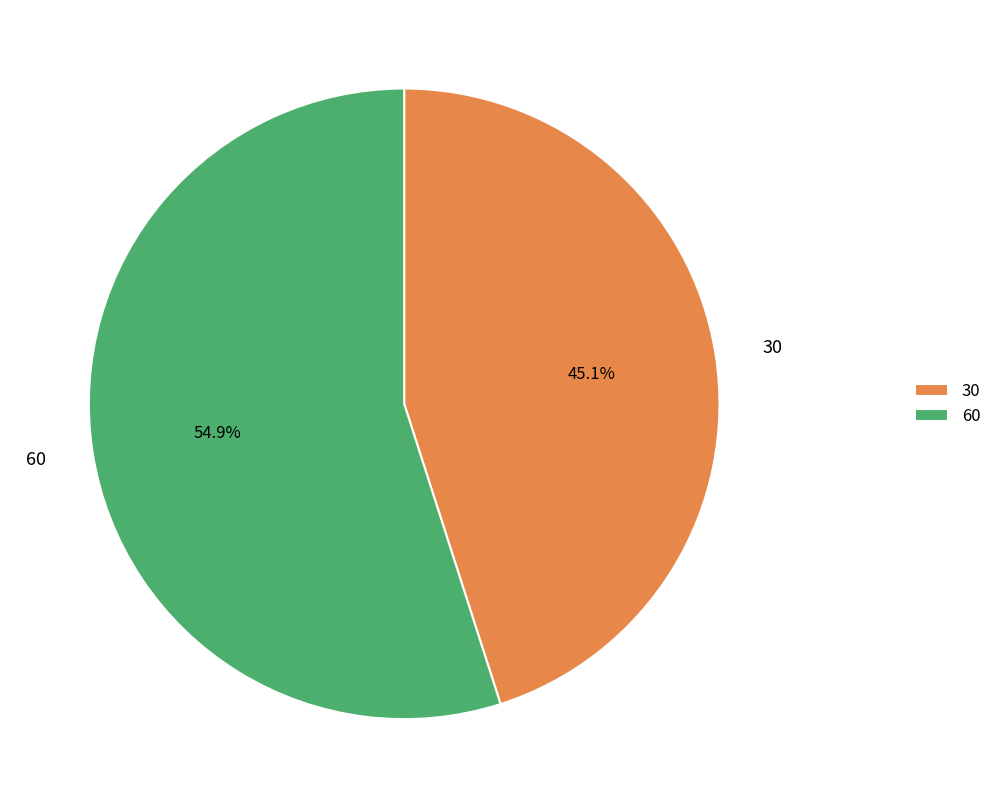

Between 30 and 60, which is larger?

60